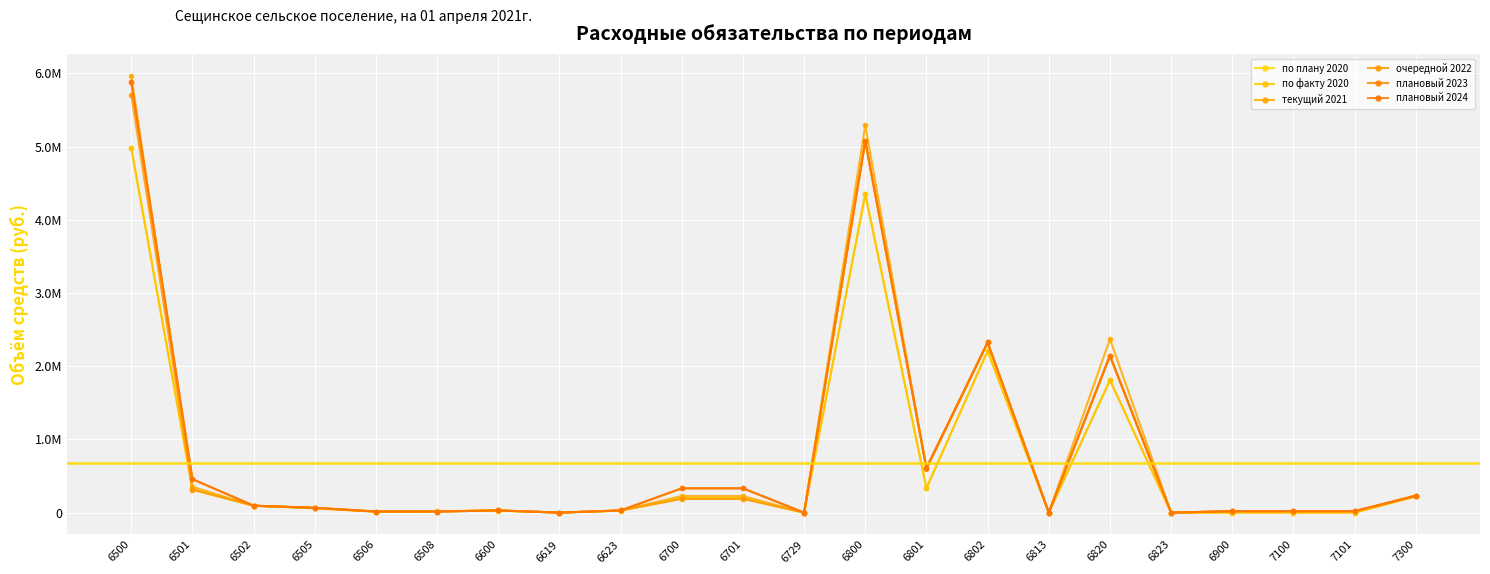

True or false: плановый 2024 has more than 2 interior local peaks.

True